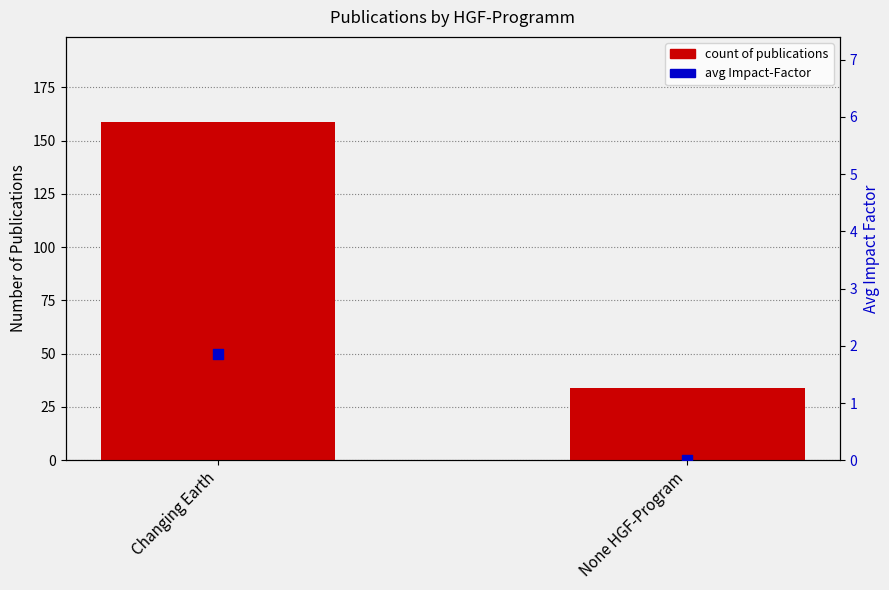

Which series contains the lowest Y value?

avg Impact-Factor